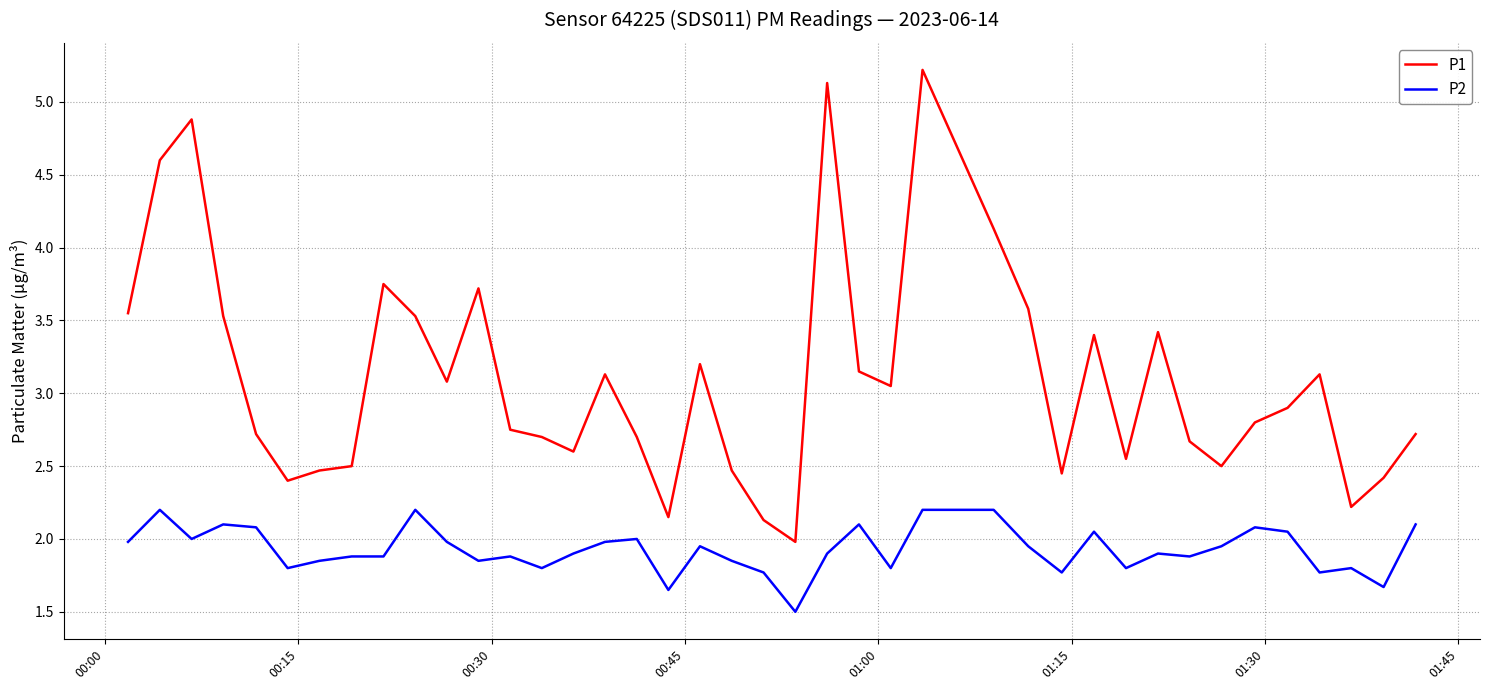

True or false: P2 and P1 cross at least once.

False